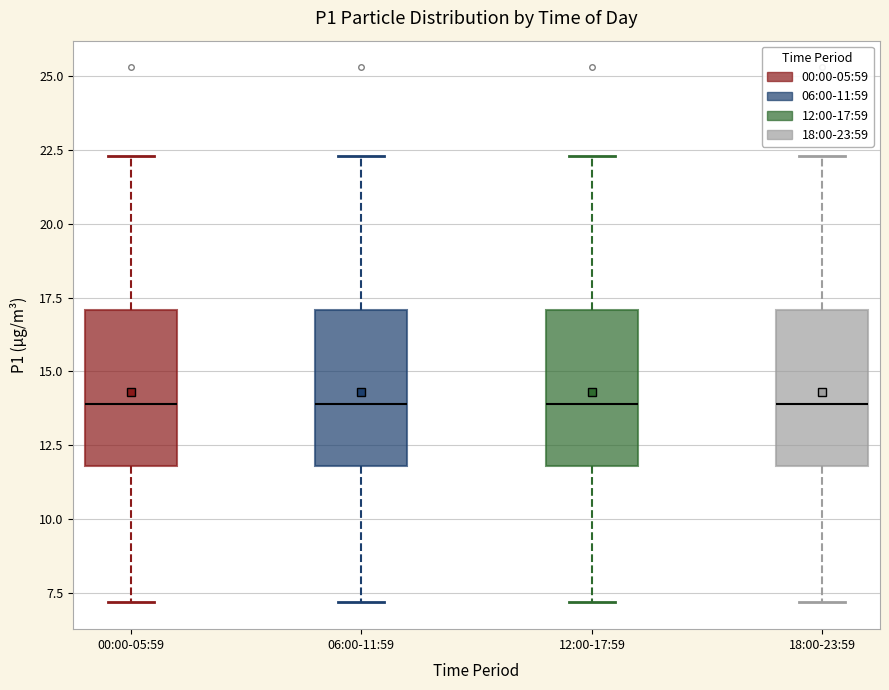

Reading left to right, transcribe this box plot: for each box, give where its median line is, the range the box spans, and where its two whiskers end, as read against the y-axis. The values are not printed on the chart, so give them approximately, as read against the axis.

00:00-05:59: median 14.0, box 12.0 to 17.0, whiskers 7.0 to 22.5
06:00-11:59: median 14.0, box 12.0 to 17.0, whiskers 7.0 to 22.5
12:00-17:59: median 14.0, box 12.0 to 17.0, whiskers 7.0 to 22.5
18:00-23:59: median 14.0, box 12.0 to 17.0, whiskers 7.0 to 22.5